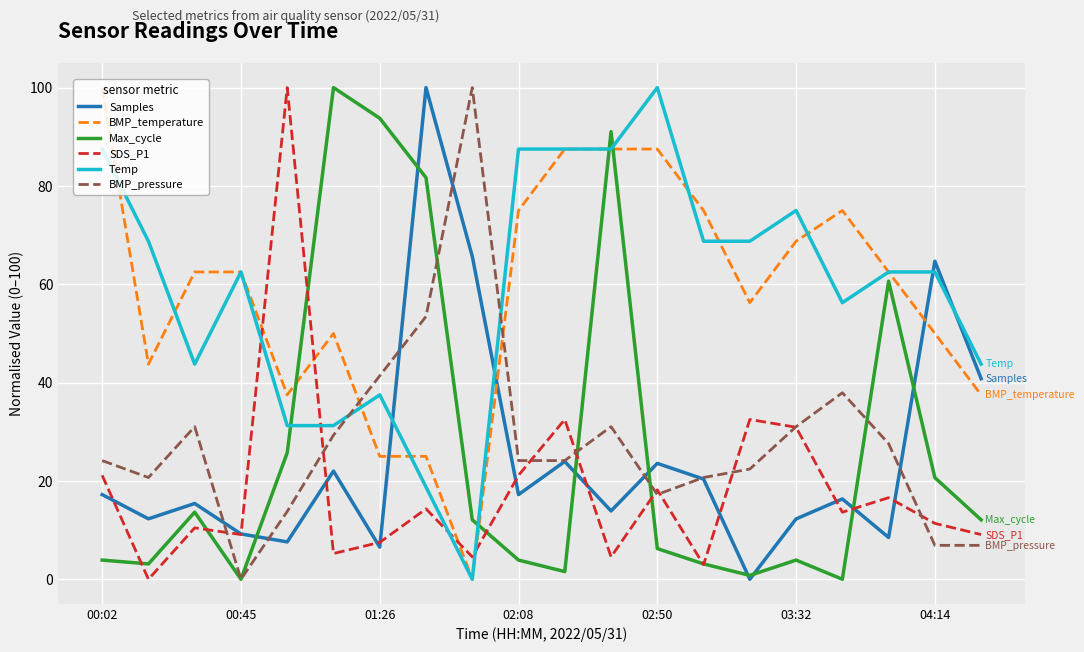

True or false: Temp and Samples intersect in this chart.

True